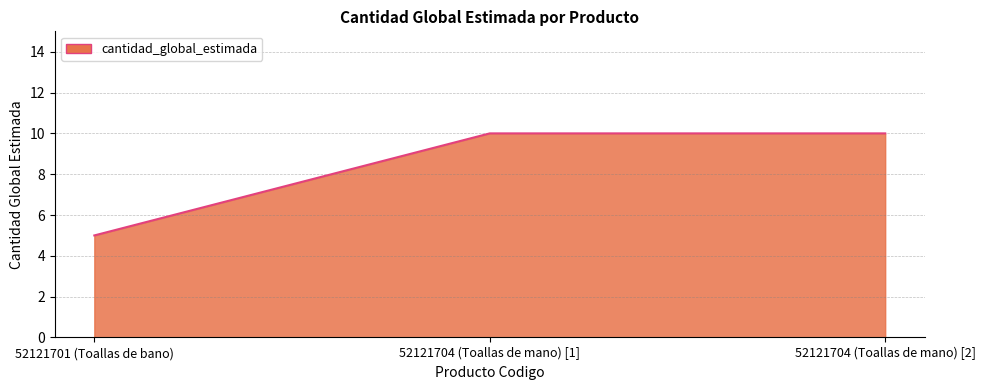

Count the number of data series in this chart.

1